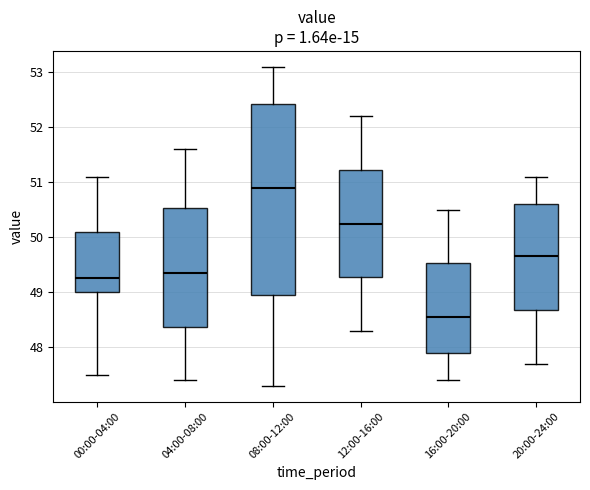

Comparing the boxes themselves (not the whiskers), which one is the tallest?

08:00-12:00